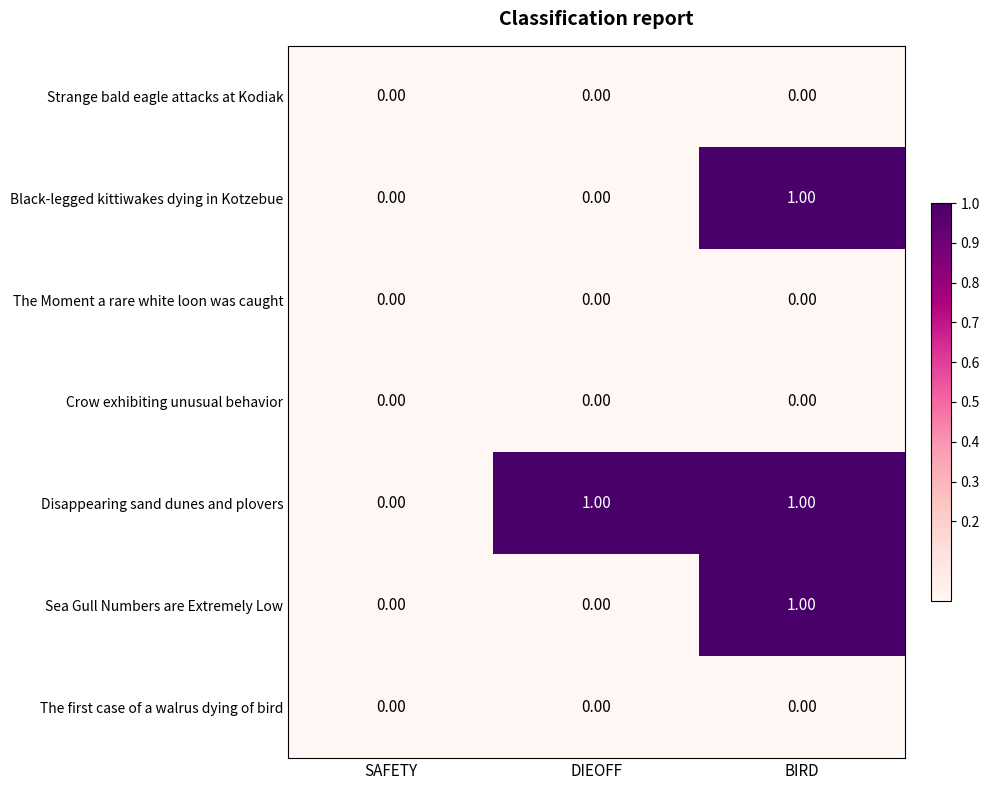

What is the total value across all series at BIRD?

3